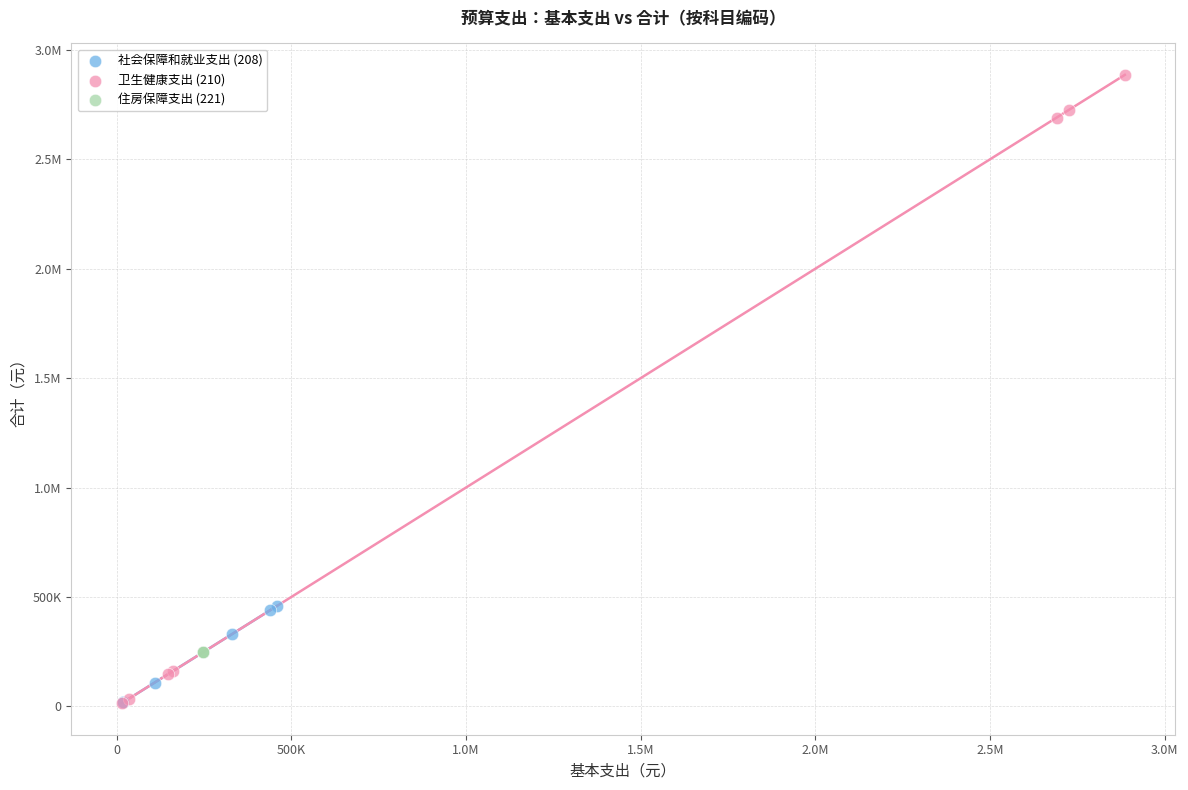

What are all the series names shown in the legend?

社会保障和就业支出 (208), 卫生健康支出 (210), 住房保障支出 (221)